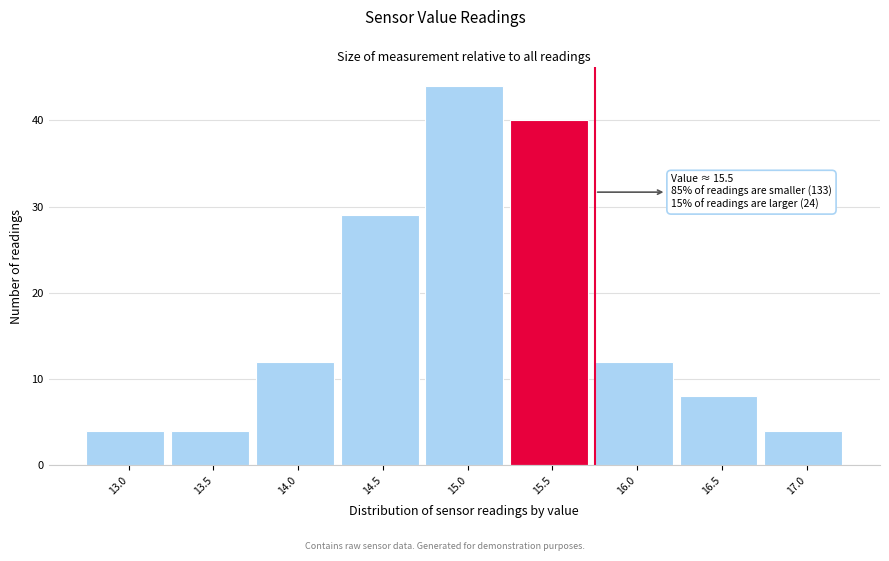

Reading left to right, extract all data points from this chart.

13.0=4	13.5=4	14.0=12	14.5=29	15.0=44	15.5=40	16.0=12	16.5=8	17.0=4